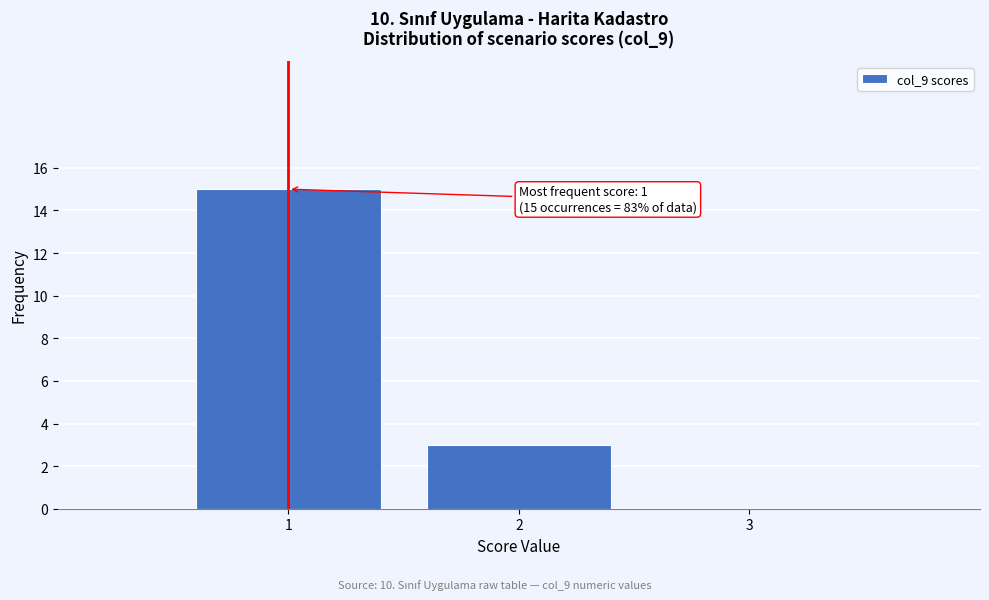

Over which range of the x-axis is the bar tallest?

0.5 to 1.5